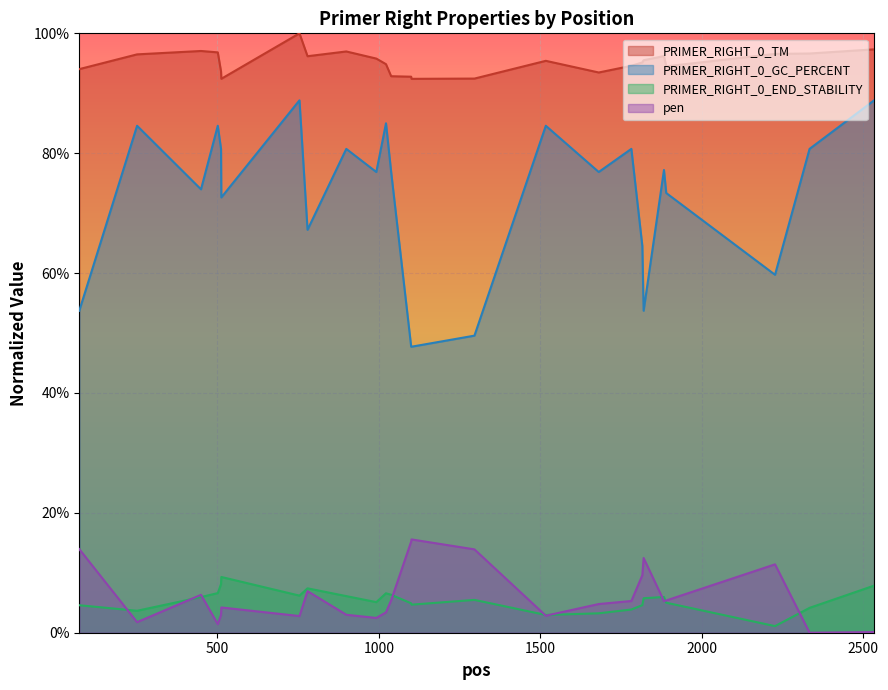

True or false: PRIMER_RIGHT_0_GC_PERCENT has a value of 0.6 at 501.

False